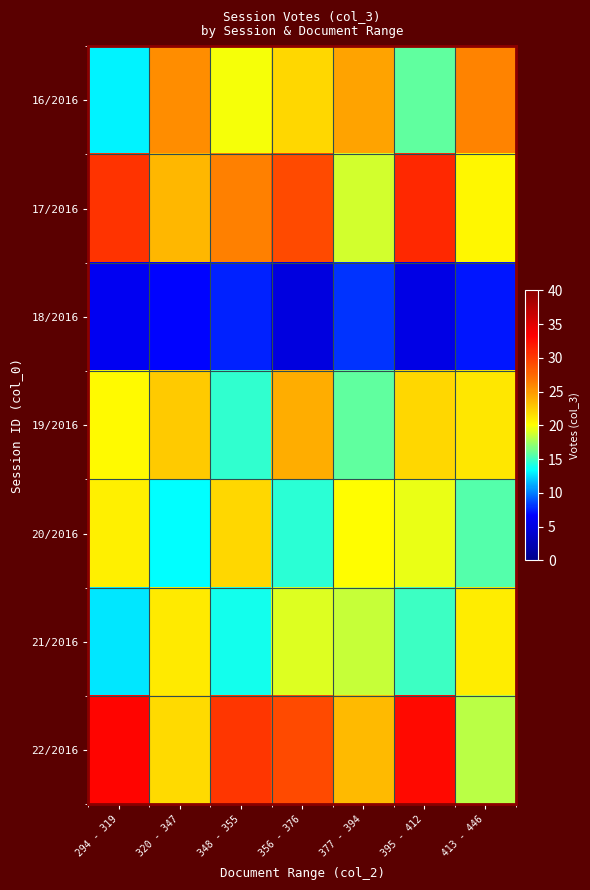

What is the maximum value shown in the chart?

33.0